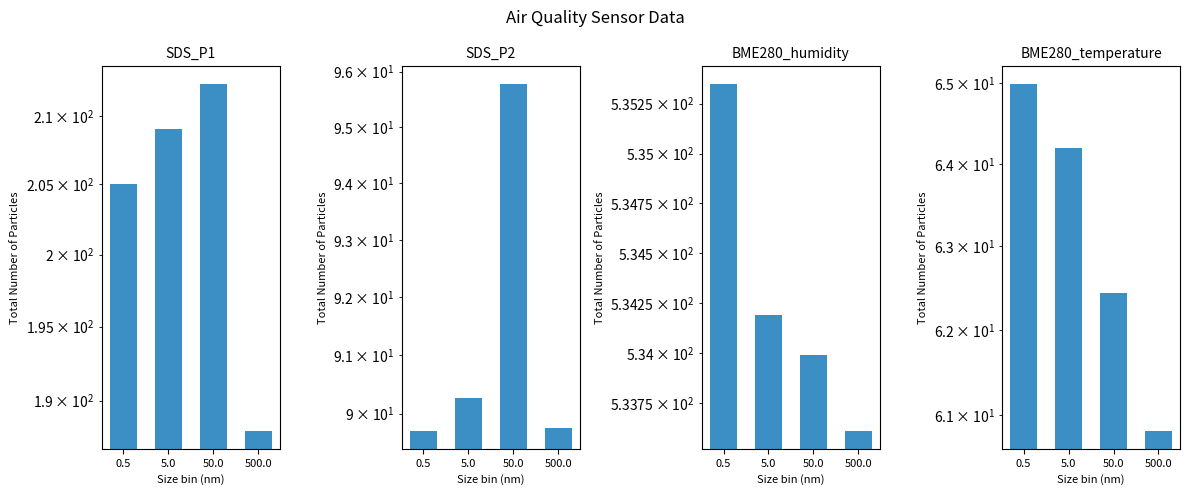

Which series has the largest total across all categories?

BME280_humidity